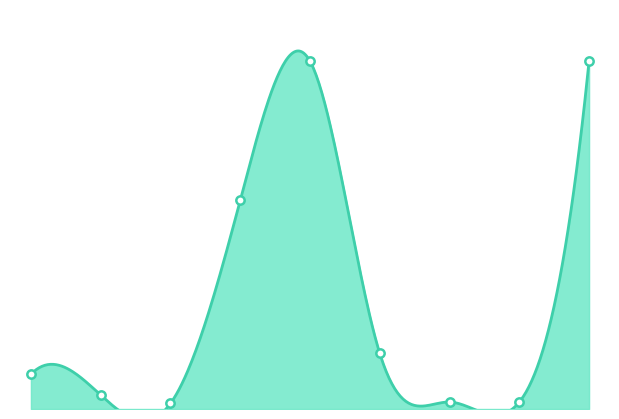

Rank the categories by value from highest to lowest.

5, 9, 4, 6, 1, 2, 7, 8, 3